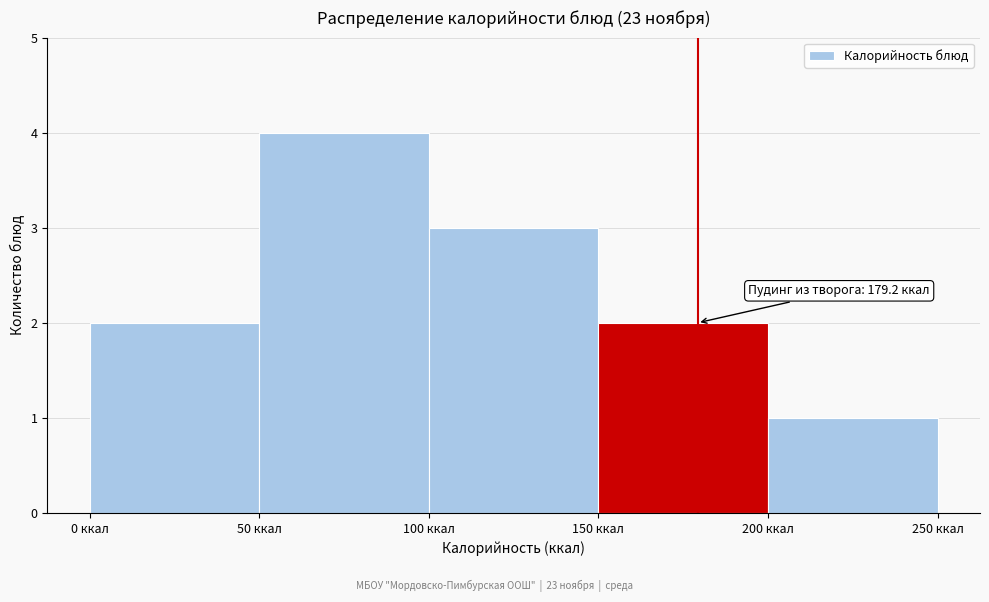

Over which range of the x-axis is the bar tallest?

50 to 100